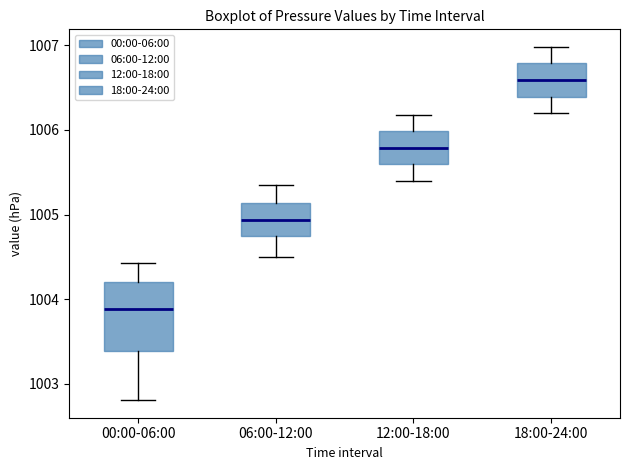

Which box is the tallest, from its lower edge to its upper edge?

00:00-06:00